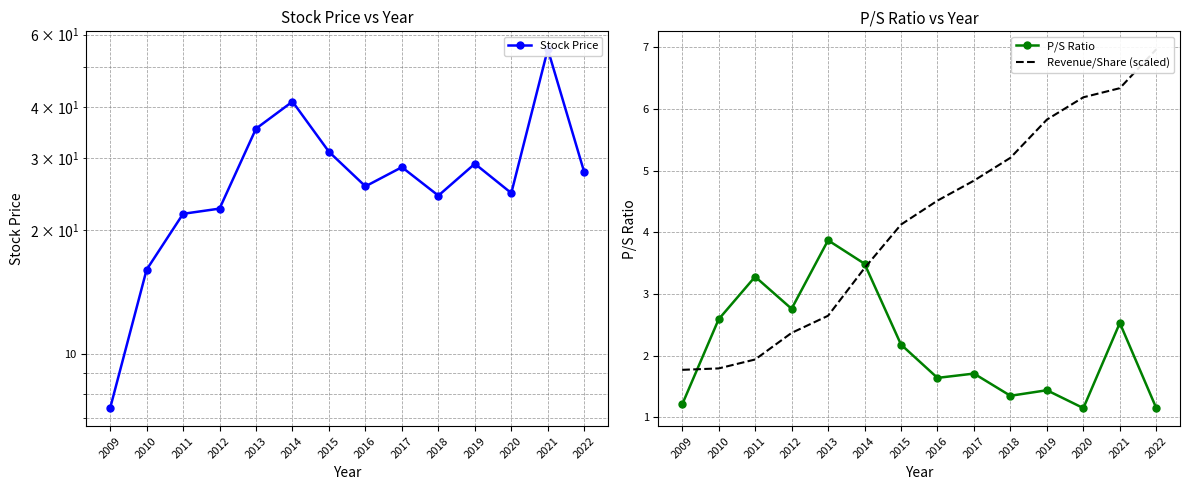

After their last crossing, which series has the higher values: Revenue/Share (scaled) or P/S Ratio?

Revenue/Share (scaled)